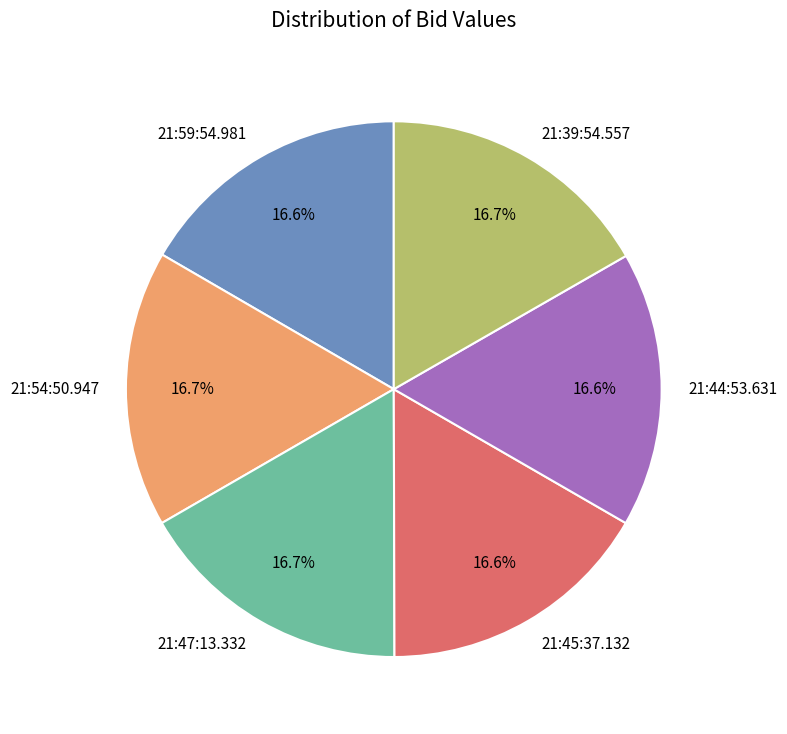

To the nearest percent, what is the average slice percentage?

17%